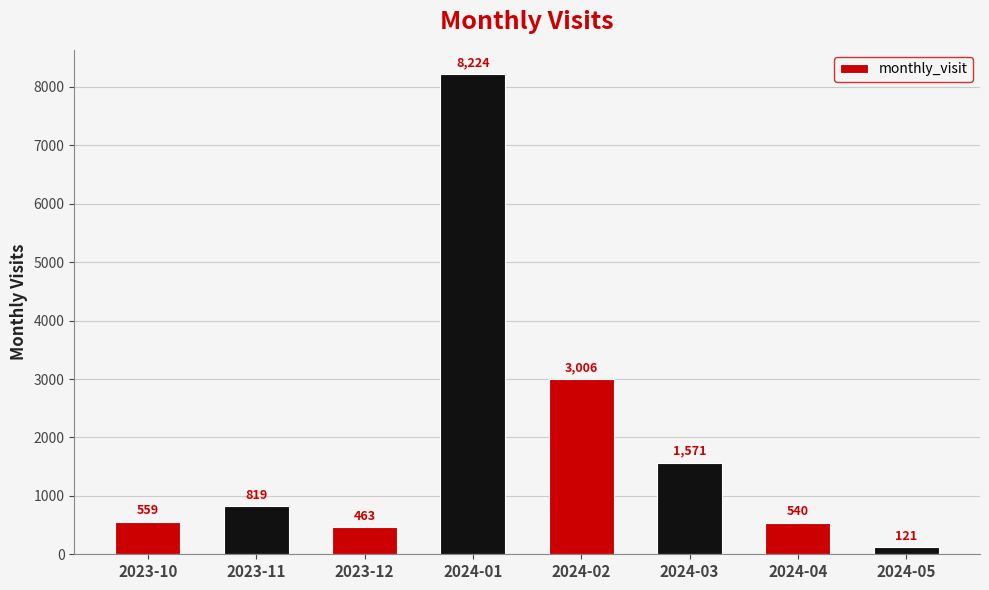

Reading left to right, transcribe all the data shown in this chart.

2023-10=559	2023-11=819	2023-12=463	2024-01=8224	2024-02=3006	2024-03=1571	2024-04=540	2024-05=121